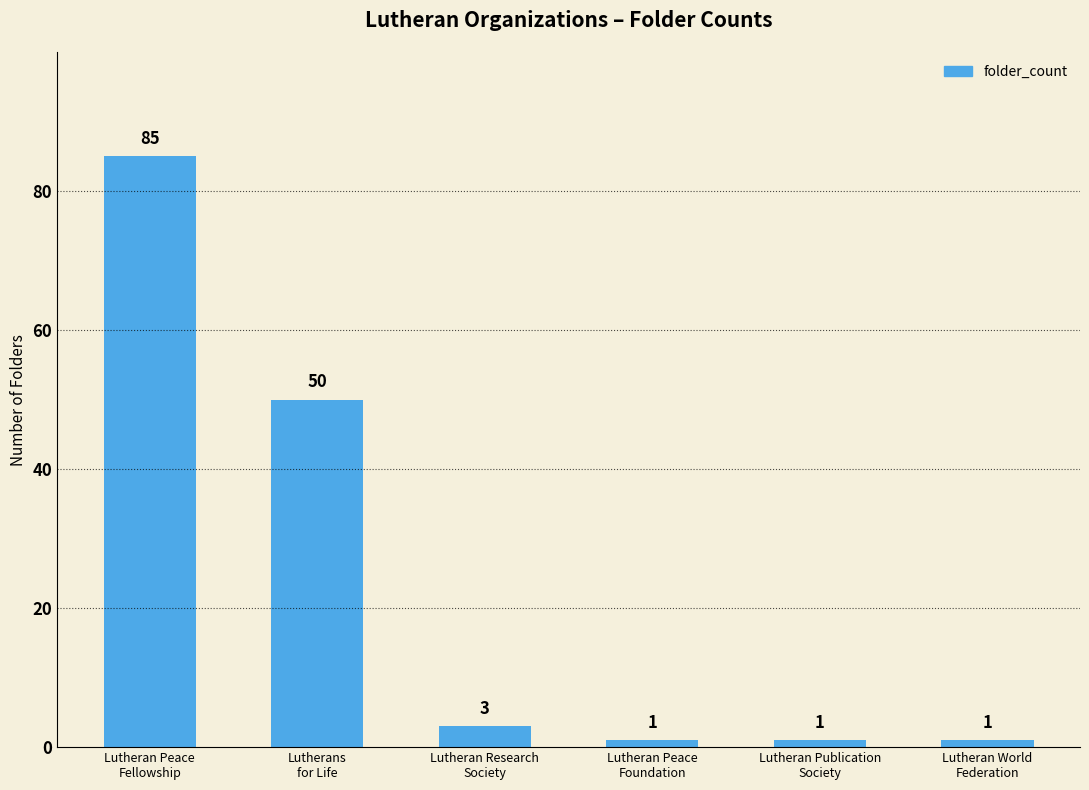

Reading left to right, what are all the values shown in this chart?

85	50	3	1	1	1